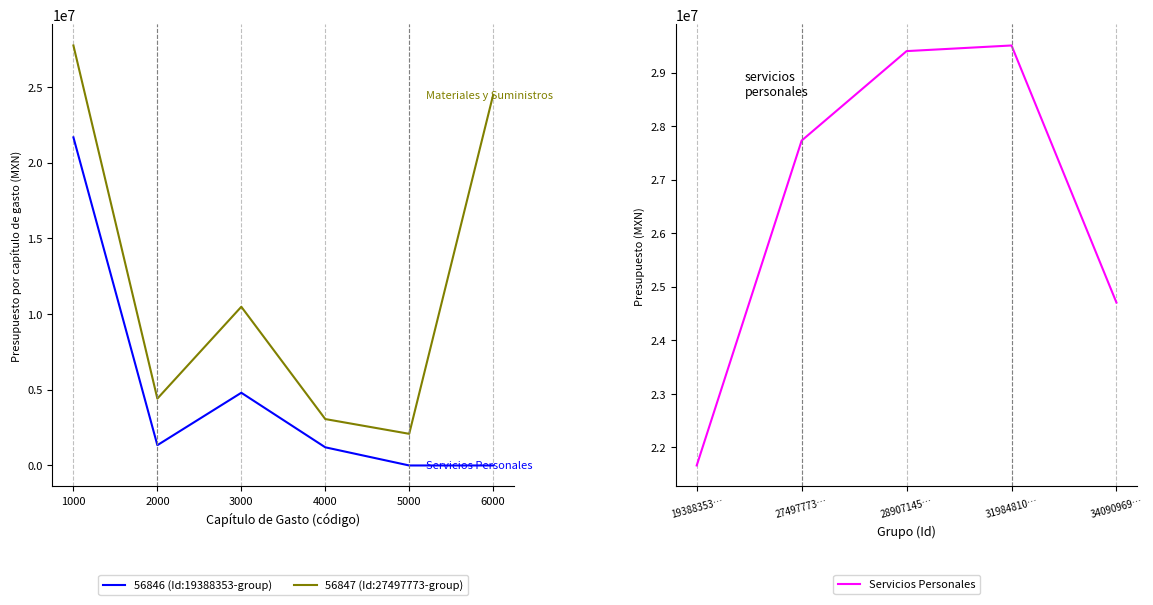

What is the minimum value for 56847 (Id:27497773-group)?

2090000.0